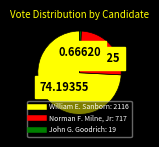

Is there a majority slice in this chart?

Yes